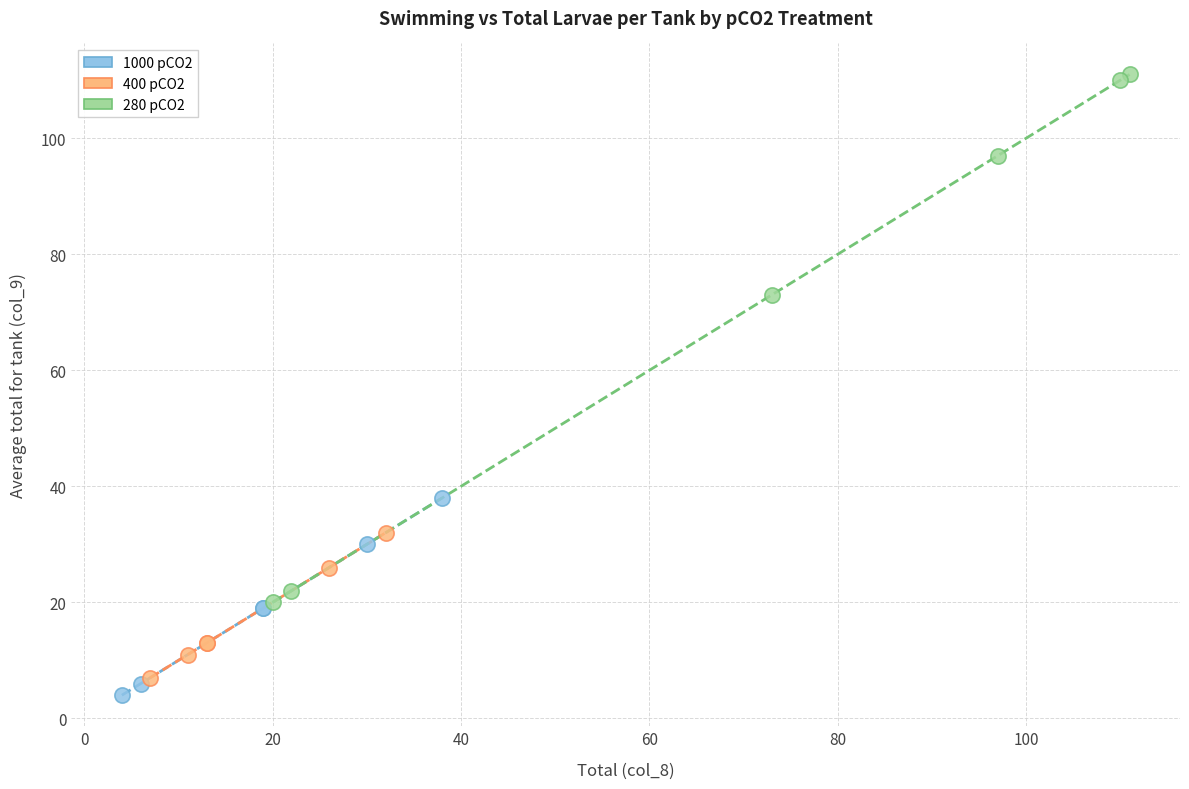

Which series reaches the maximum Y coordinate?

280 pCO2